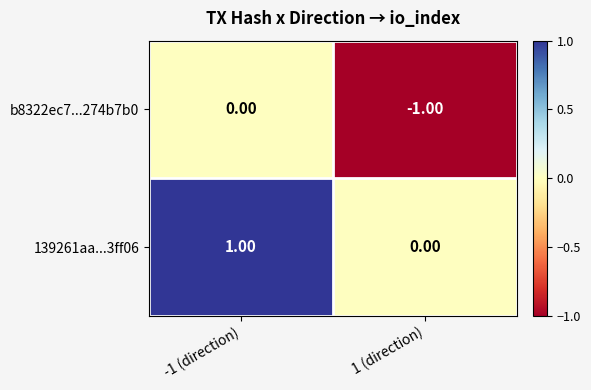

Count the number of categories in the chart.

2